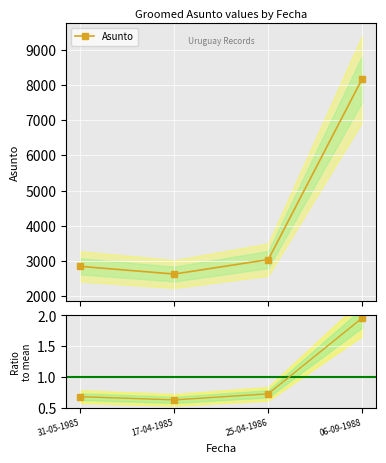

How many data points in Asunto are above 3041?

1